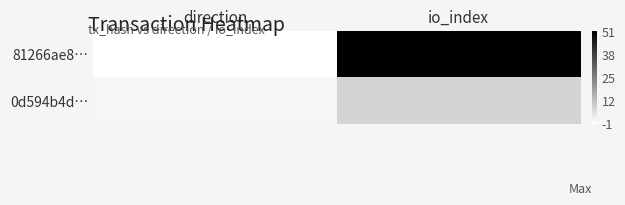

Reading left to right, transcribe all the data shown in this chart.

81266ae8…: direction=-1	io_index=51
0d594b4d…: direction=1	io_index=8